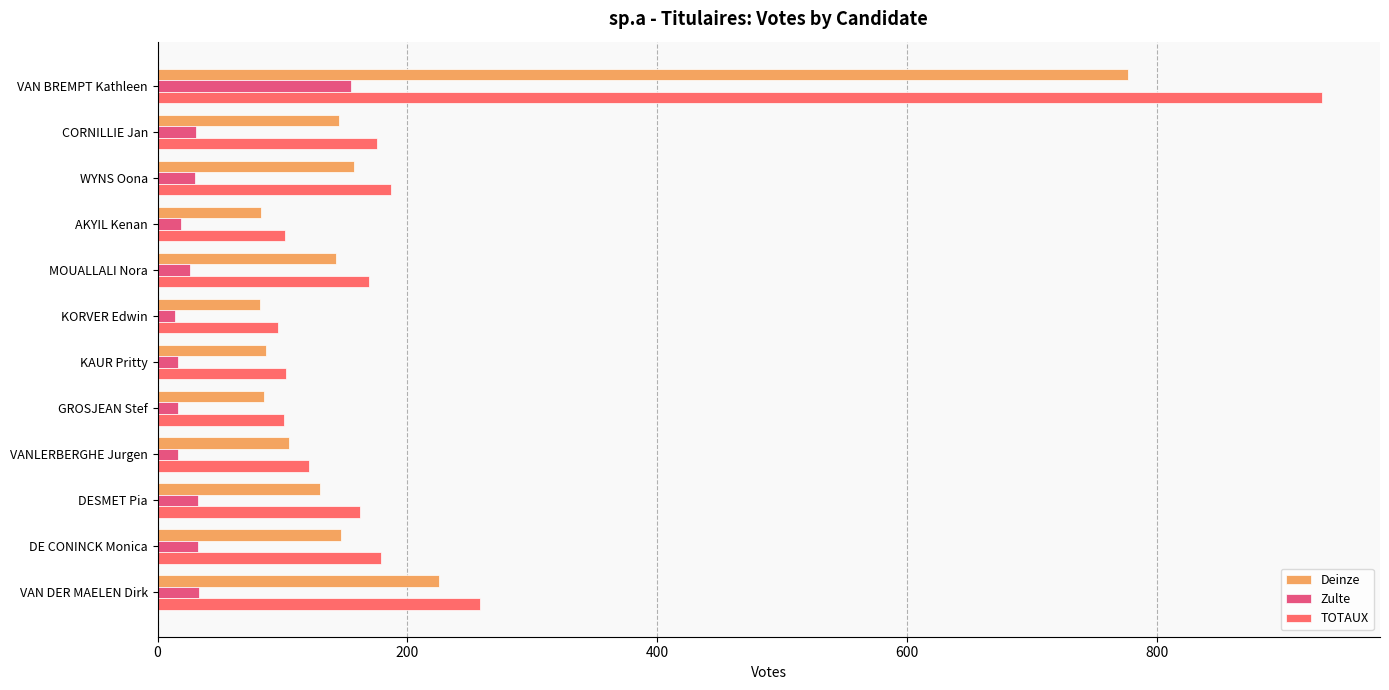

Reading left to right, extract all data points from this chart.

Deinze: 777	145	157	83	143	82	87	85	105	130	147	225
Zulte: 155	31	30	19	26	14	16	16	16	32	32	33
TOTAUX: 932	176	187	102	169	96	103	101	121	162	179	258